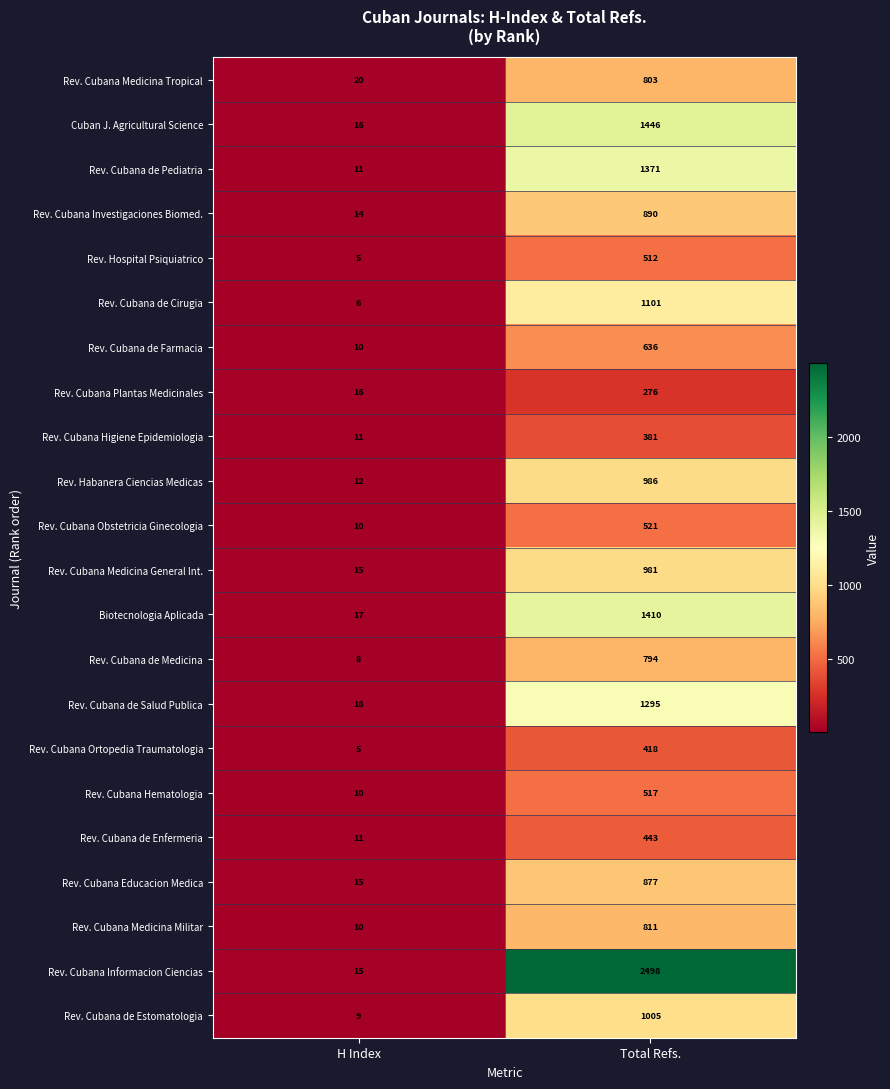

What is the average value of the Rev. Cubana Hematologia series?

264